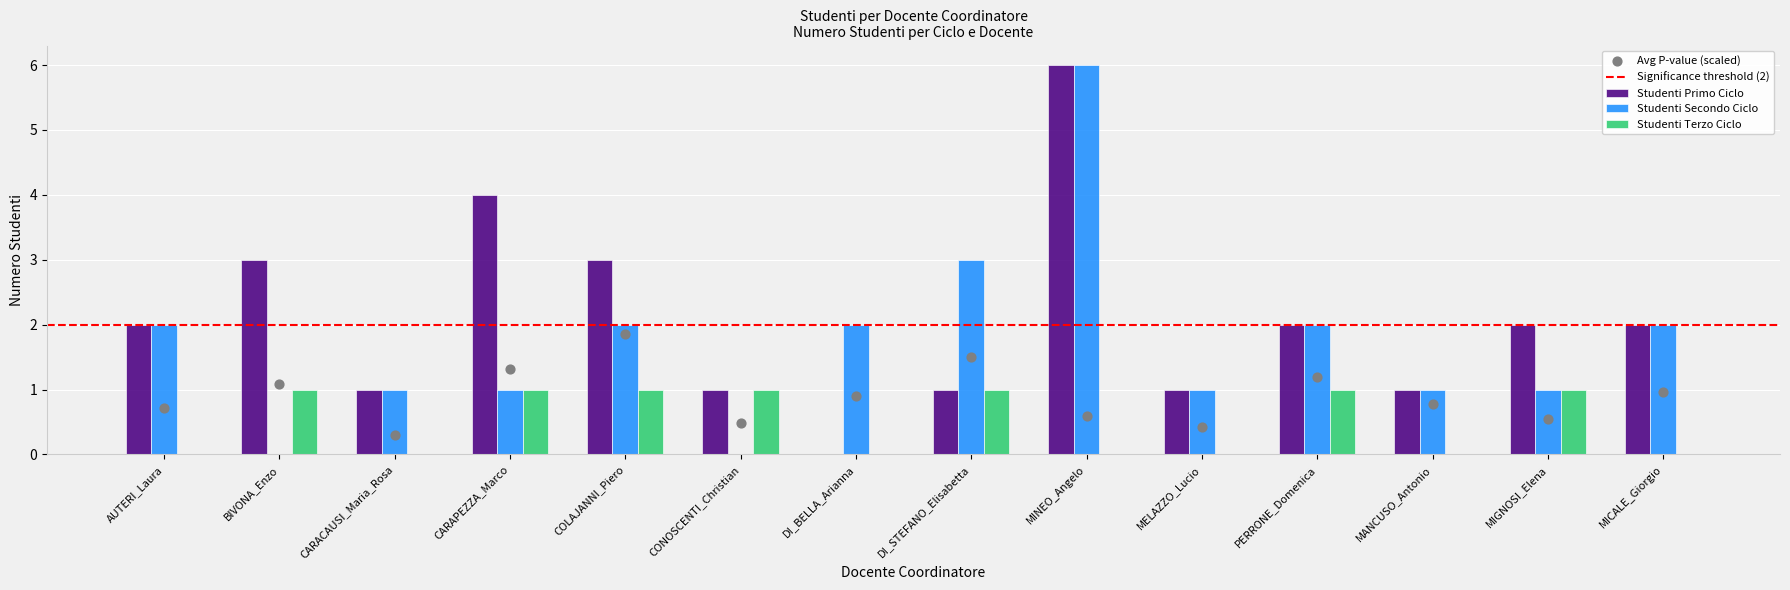

Is the value of Studenti Primo Ciclo at MANCUSO_Antonio greater than the value of Studenti Secondo Ciclo at CARAPEZZA_Marco?

No